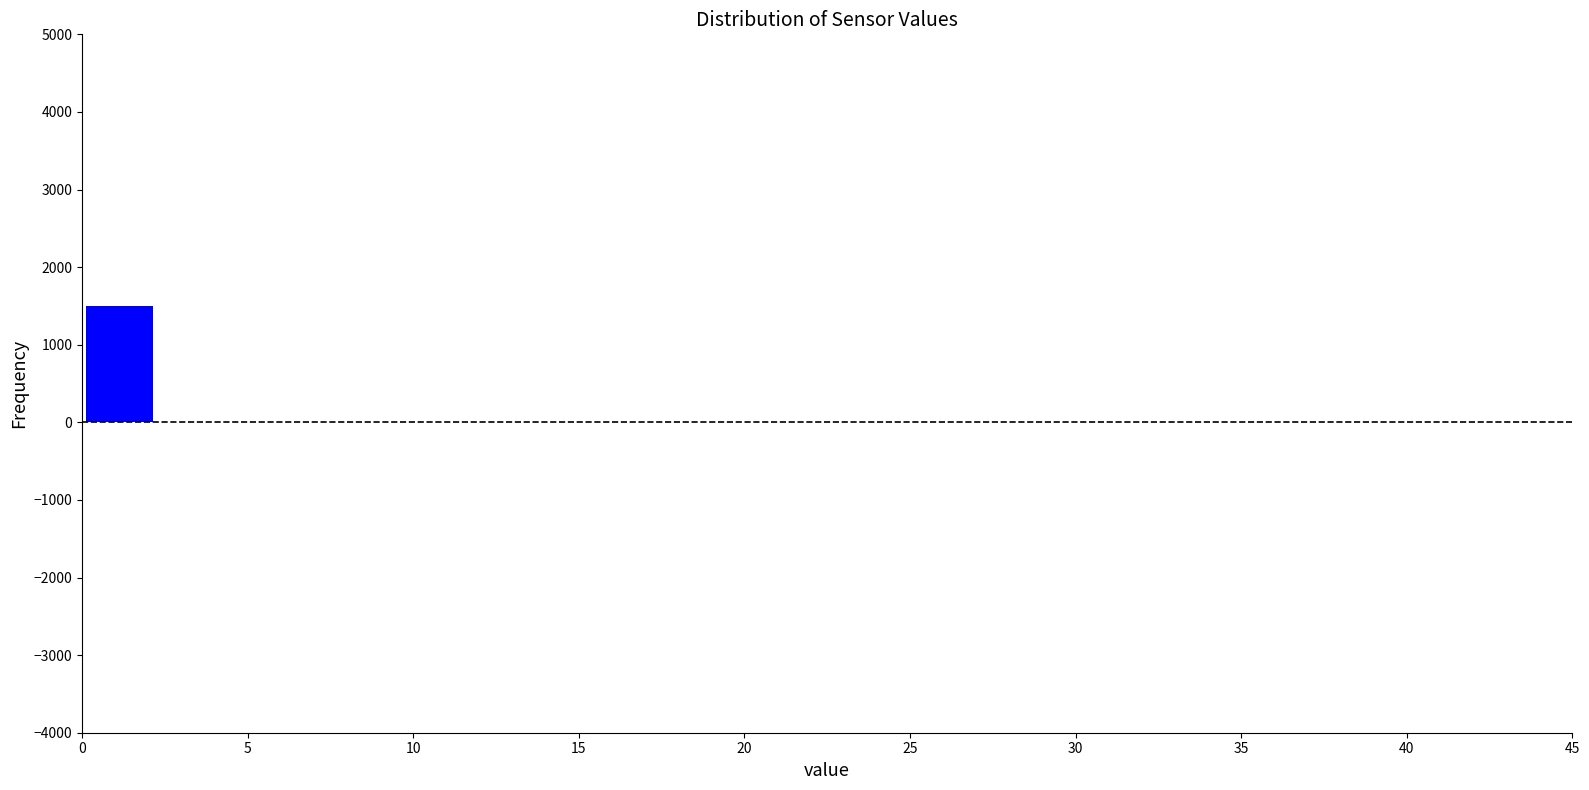

Over which range of the x-axis is the bar tallest?

0.00 to 2.25